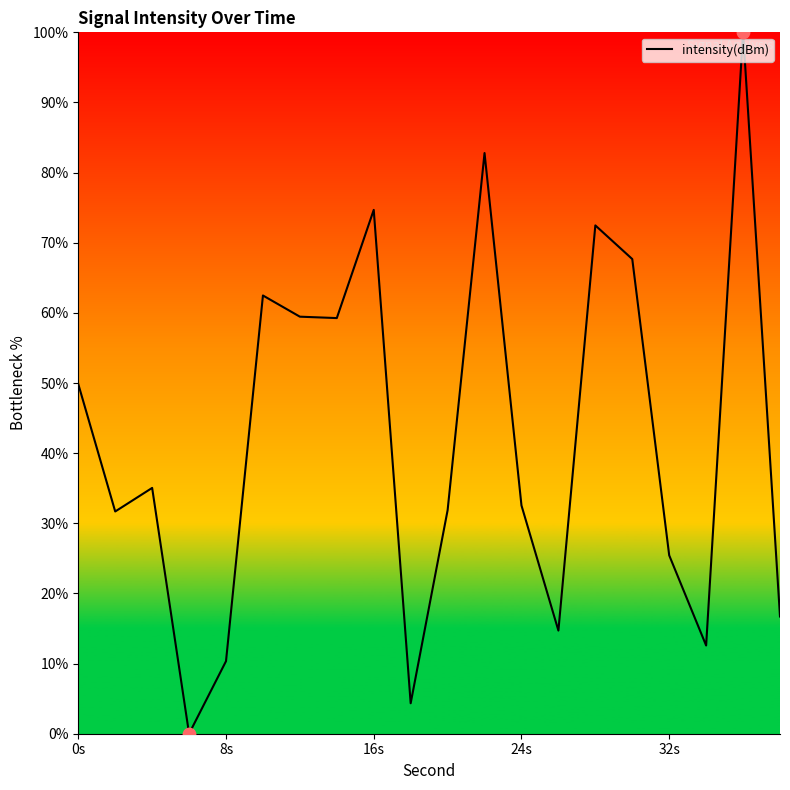

What is the maximum value shown in the chart?

100.0